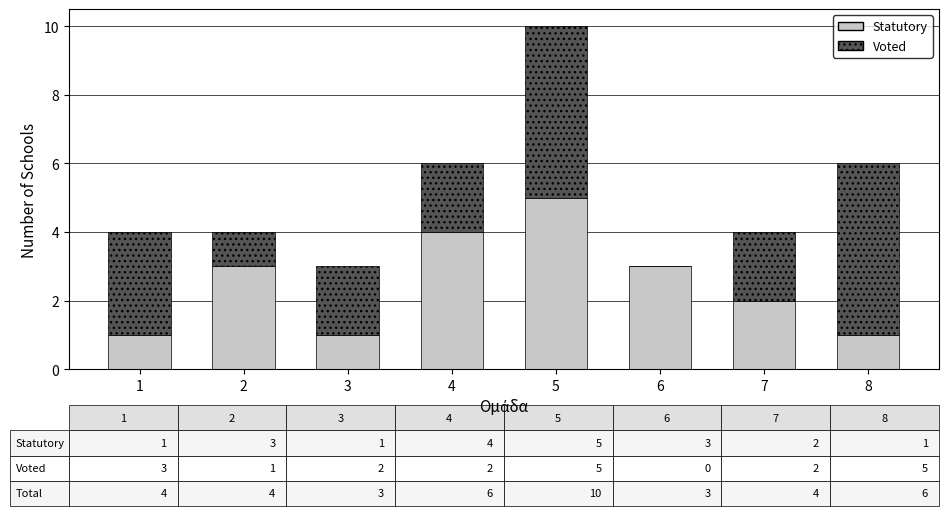

Are the bars grouped side by side (vs. stacked)?

No